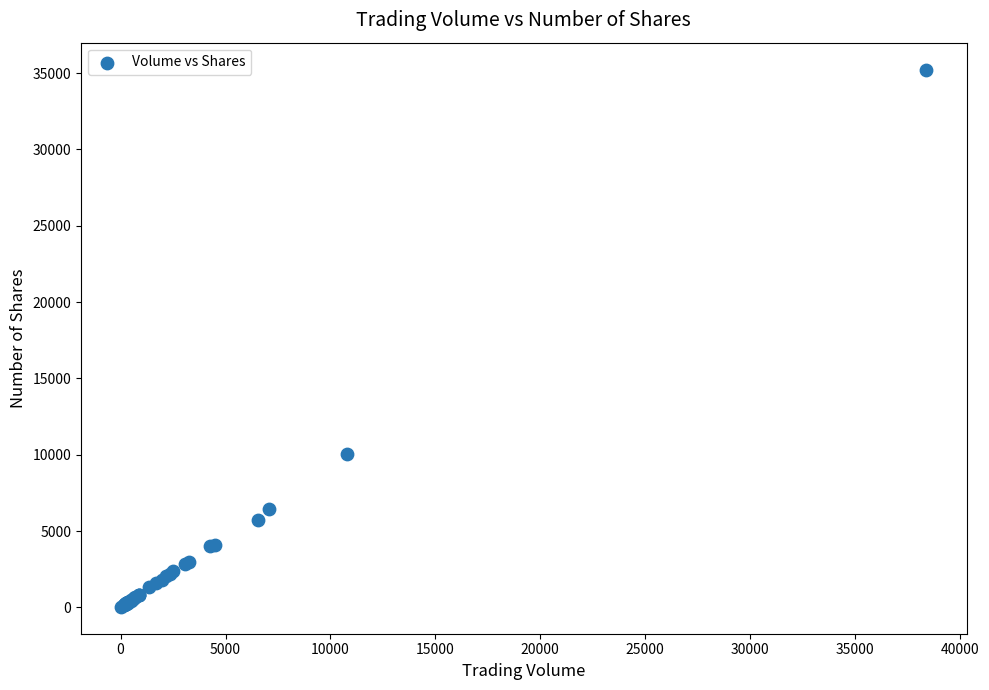

What Y value in the scatter plot is closest to 17631?

10067